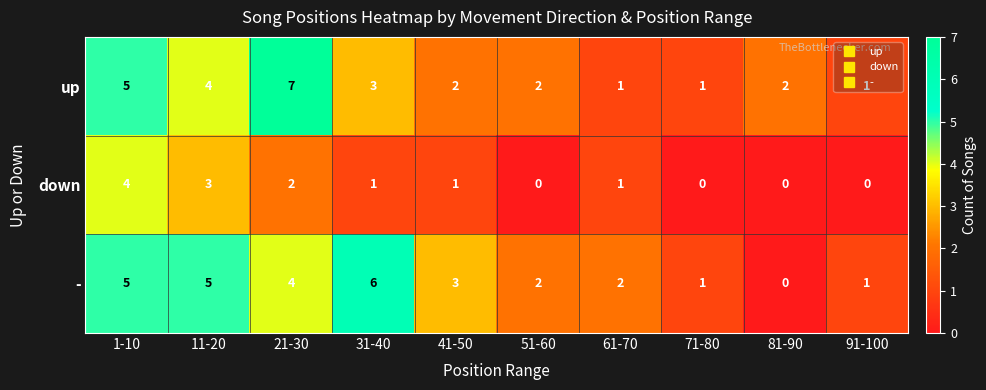

What is the difference between the maximum and minimum values in the - series?

6